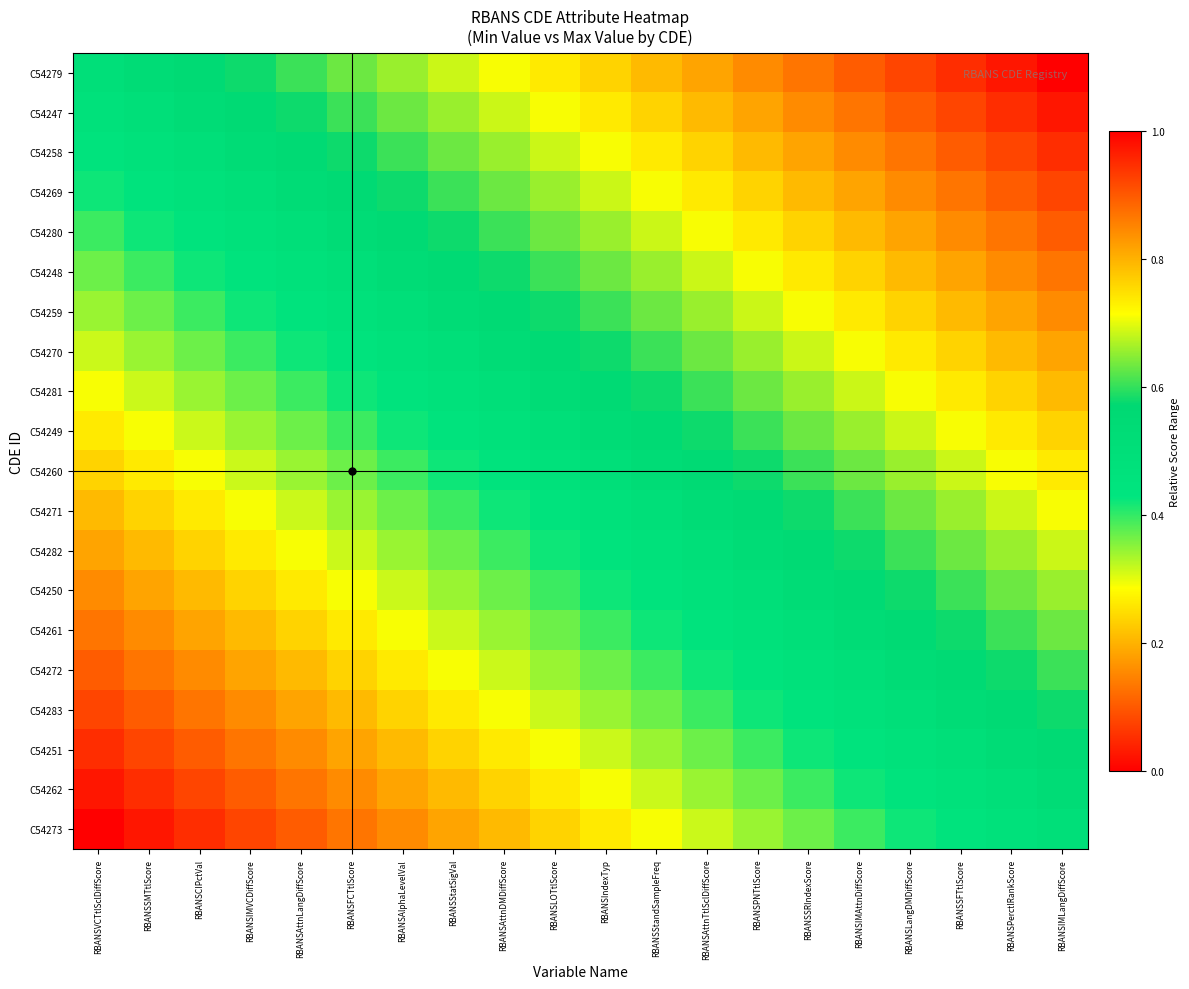

Which category has the lowest value across all series?

RBANSVCTtlSclDiffScore